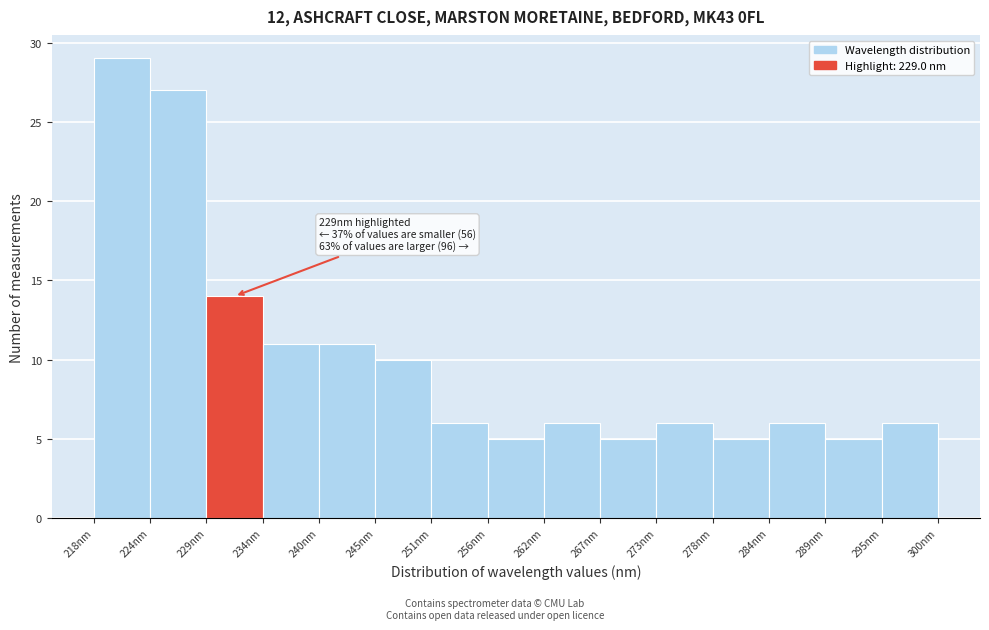

Over which range of the x-axis is the bar tallest?

218 to 224